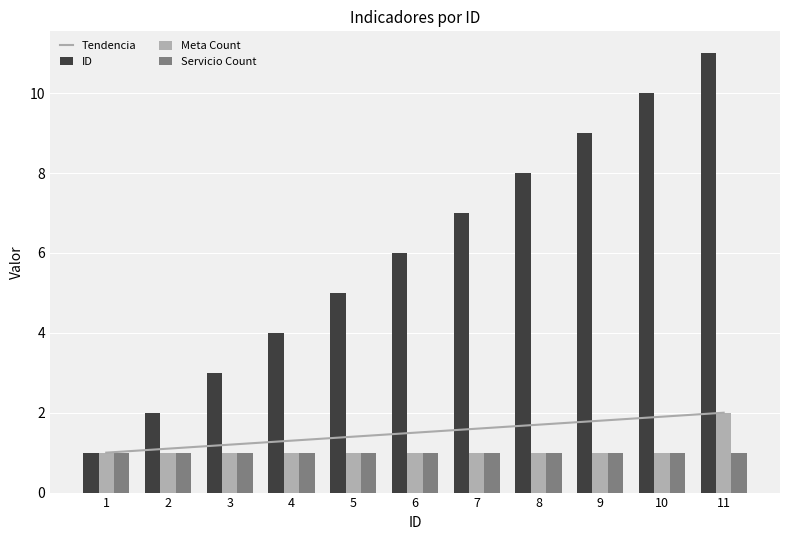

Is it true that ID equals 15.2 at 11?

False